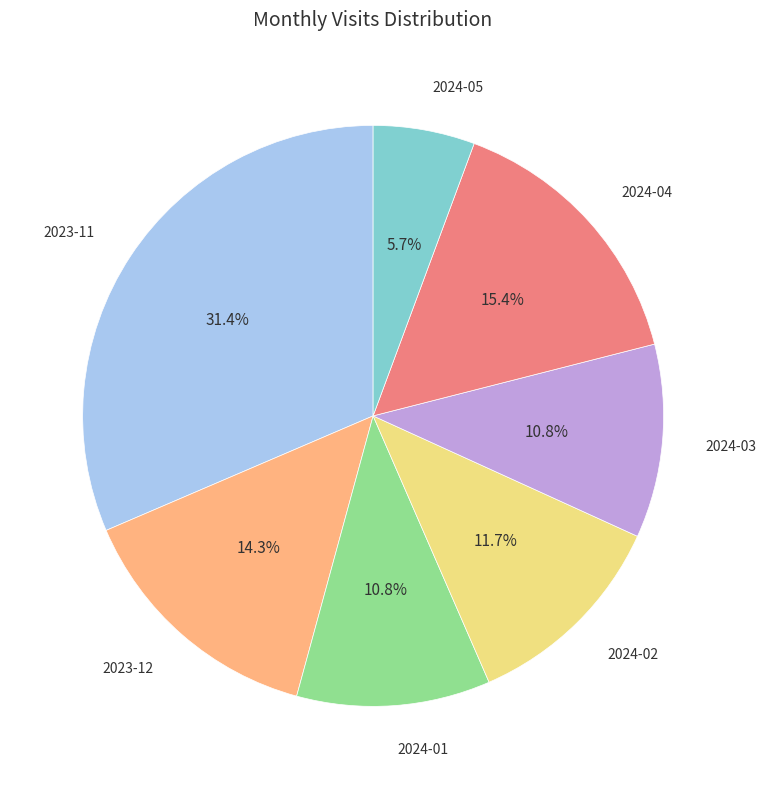

To the nearest percent, what is the difference between the 2023-11 and 2024-05 slice percentages?

26%